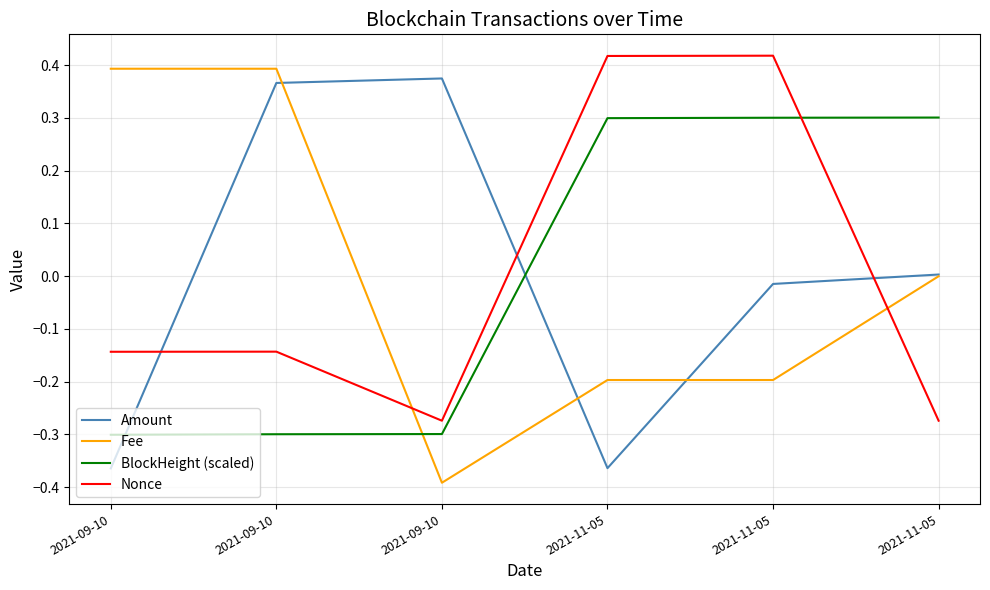

What is the label of the 5th point from the right?

2021-09-10